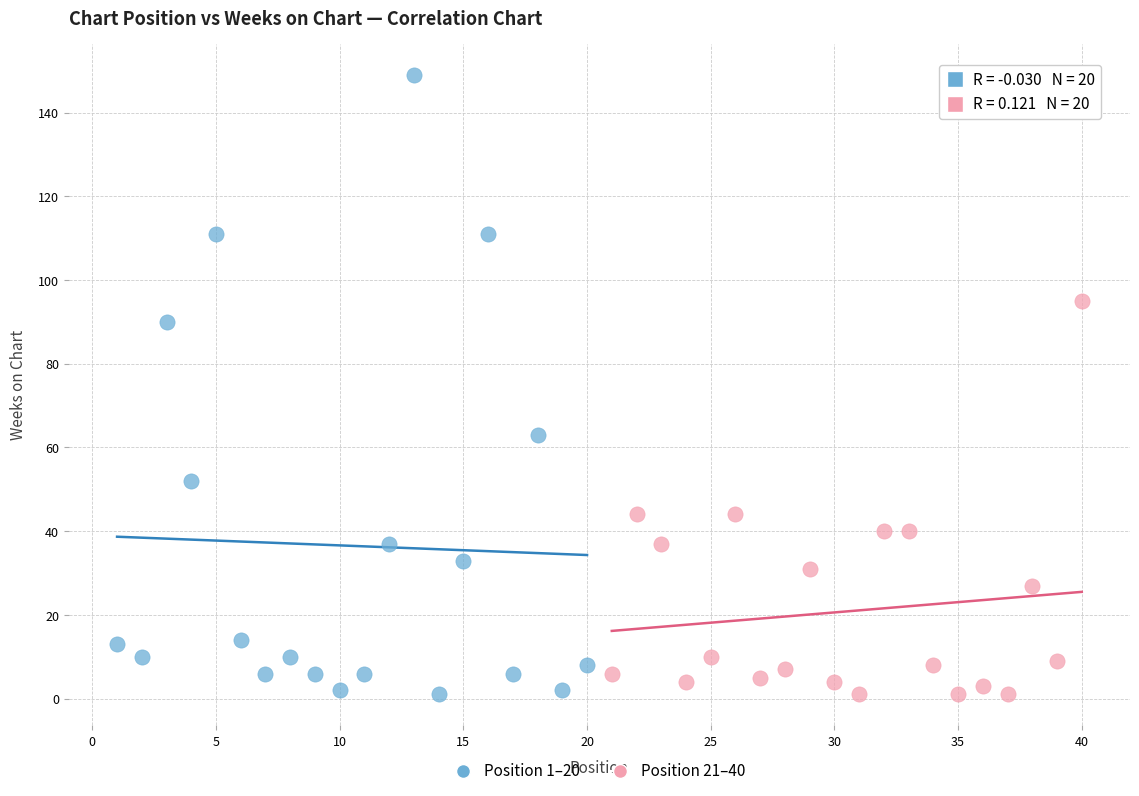

What are all the series names shown in the legend?

Position 1–20, Position 21–40